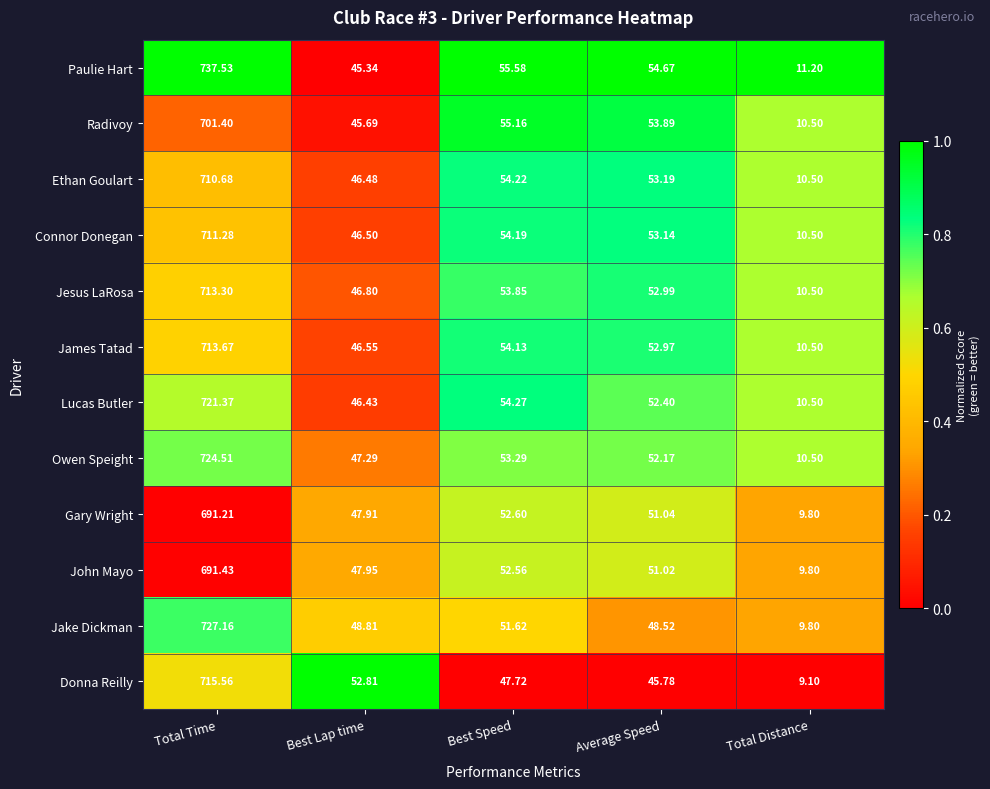

Which series has the widest spread of values?

Paulie Hart